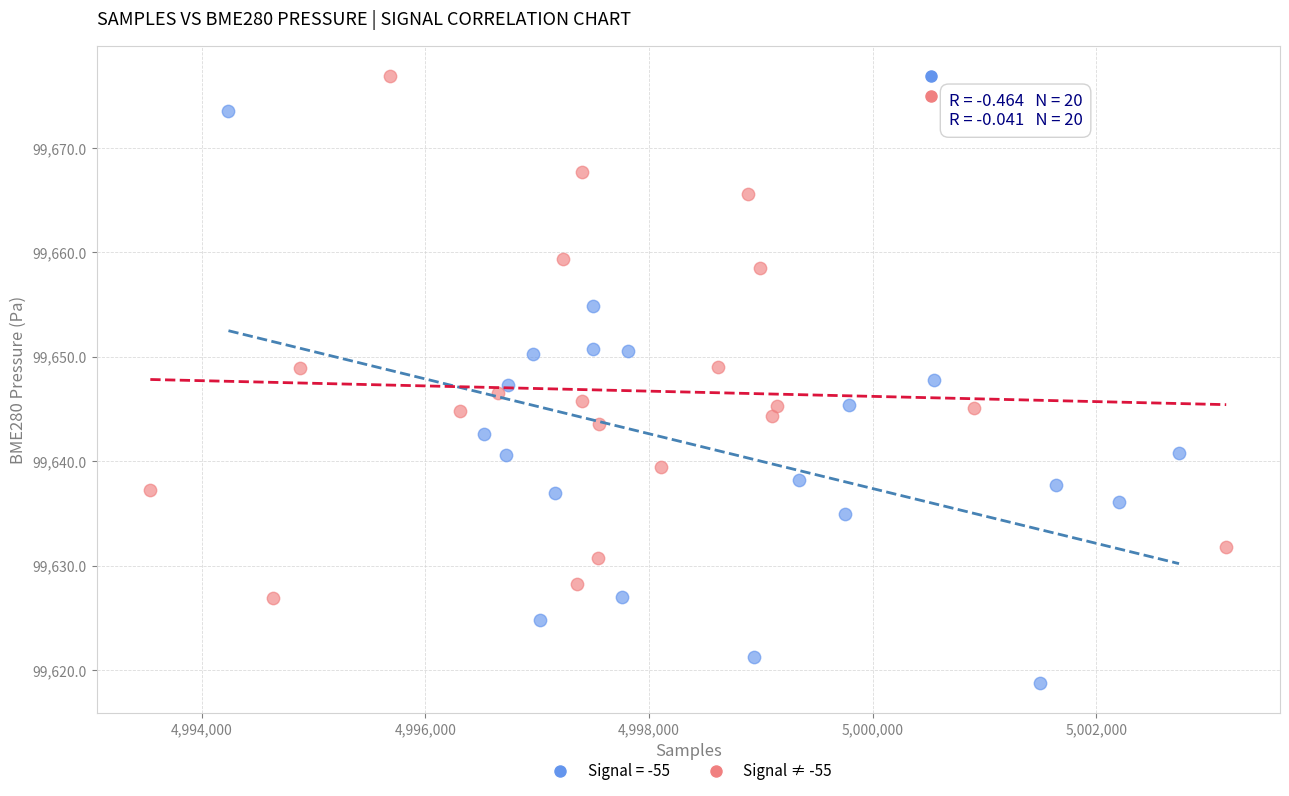

Which series contains the lowest Y value?

Signal = -55